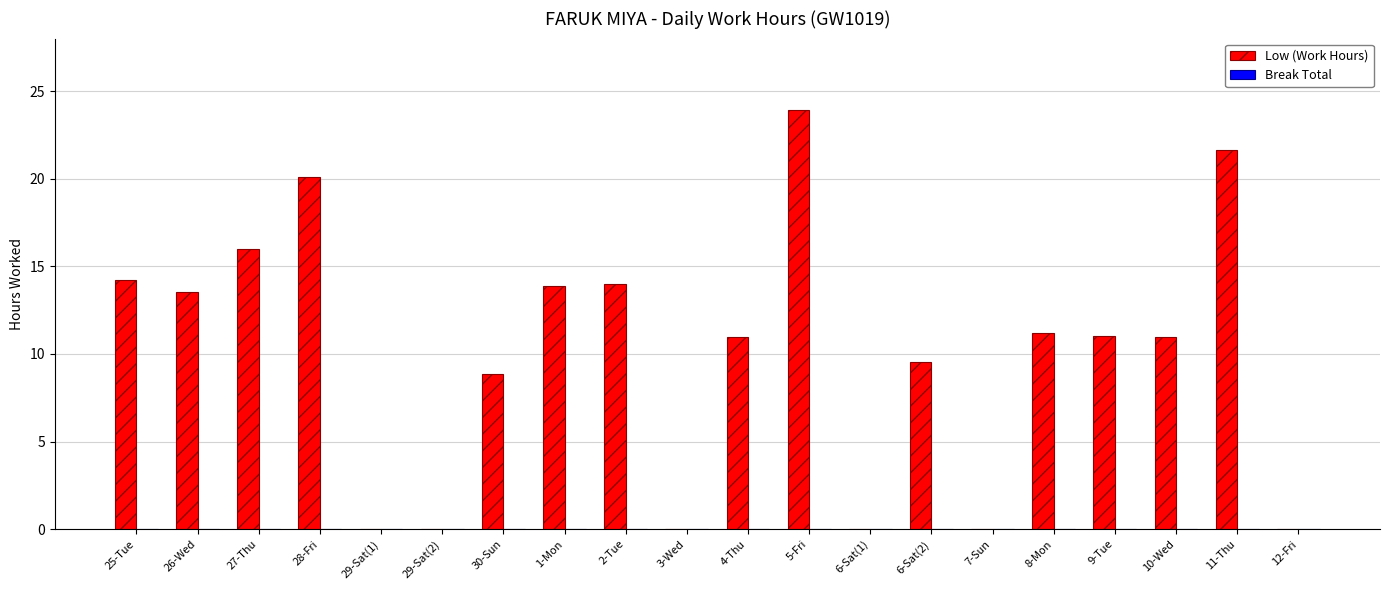

Which category has the highest value across all series?

5-Fri